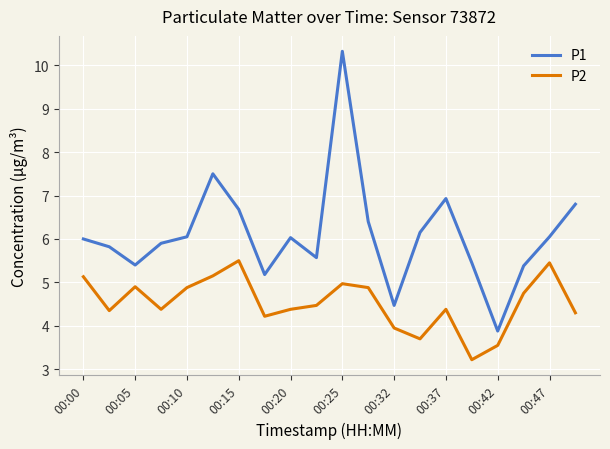

What is the highest value of the P1 series?

10.3